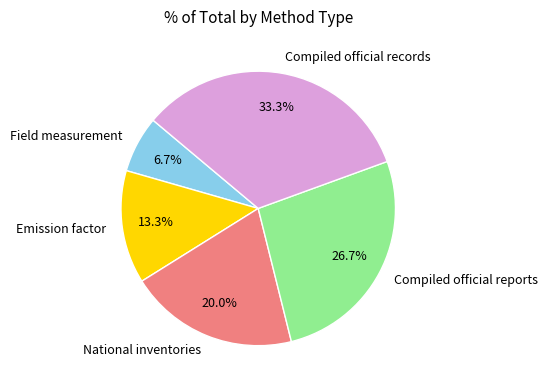

To the nearest percent, what is the difference between the National inventories and Compiled official reports slice percentages?

7%